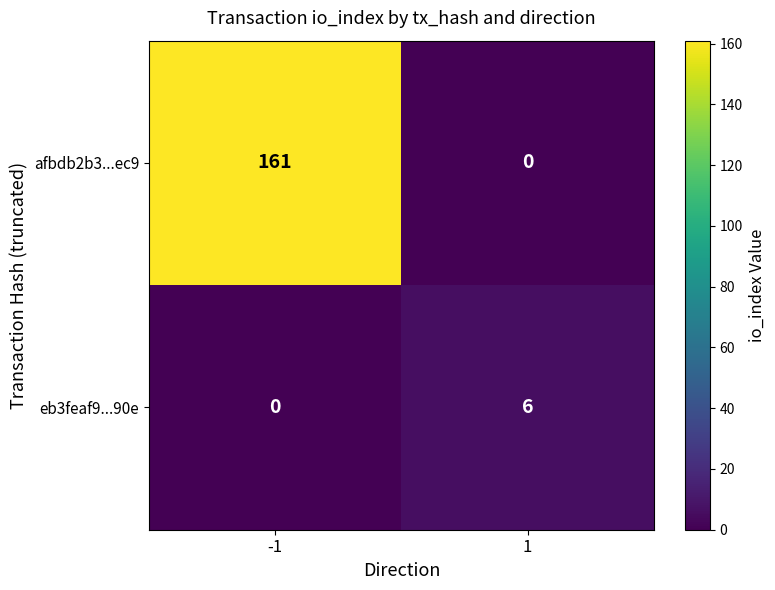

At how many categories does at least one series exceed 33?

1